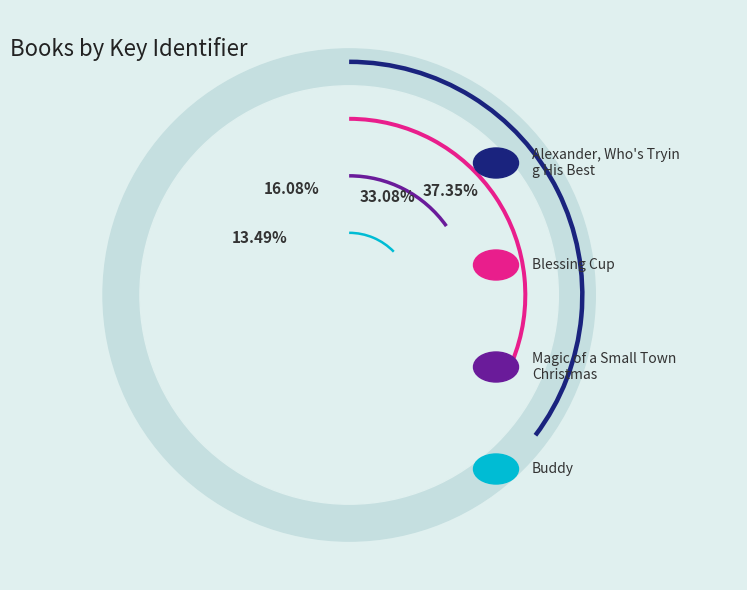

True or false: Dreams for a Daughter accounts for 19% of the total.

False